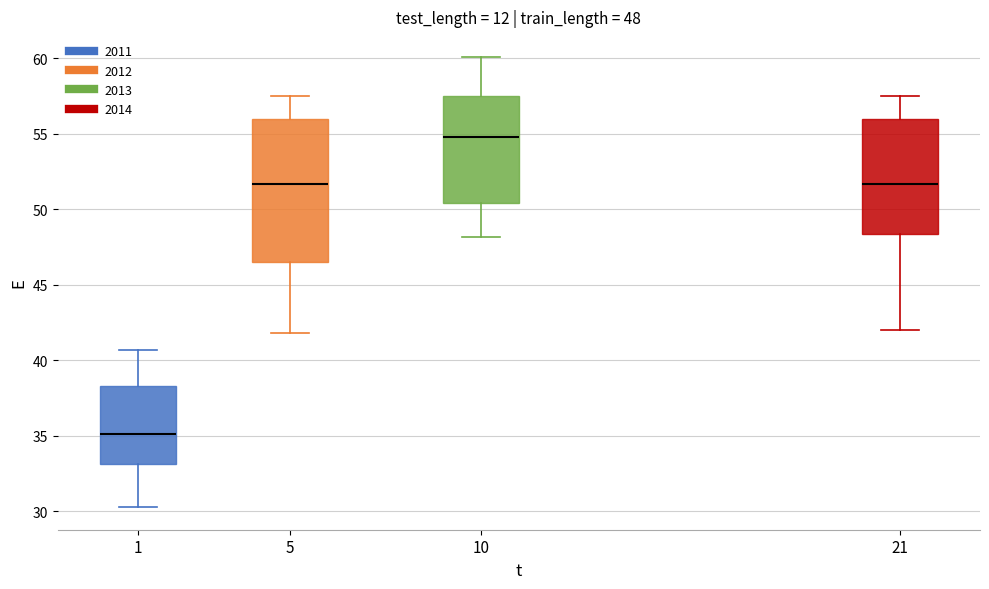

Comparing the boxes themselves (not the whiskers), which one is the tallest?

5